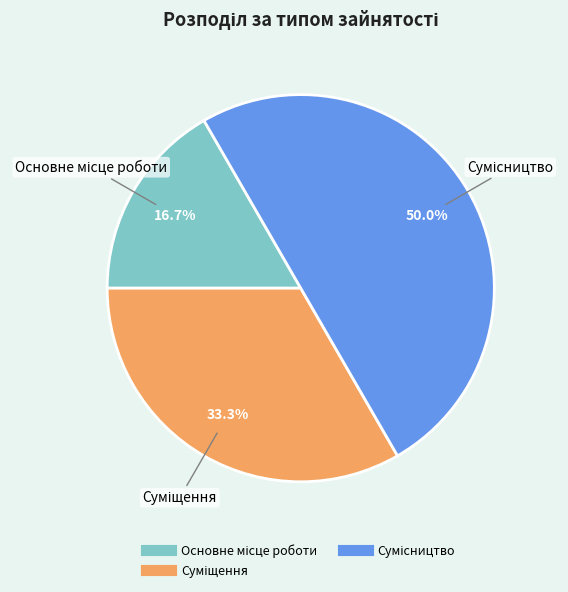

Count the number of slices in the pie.

3